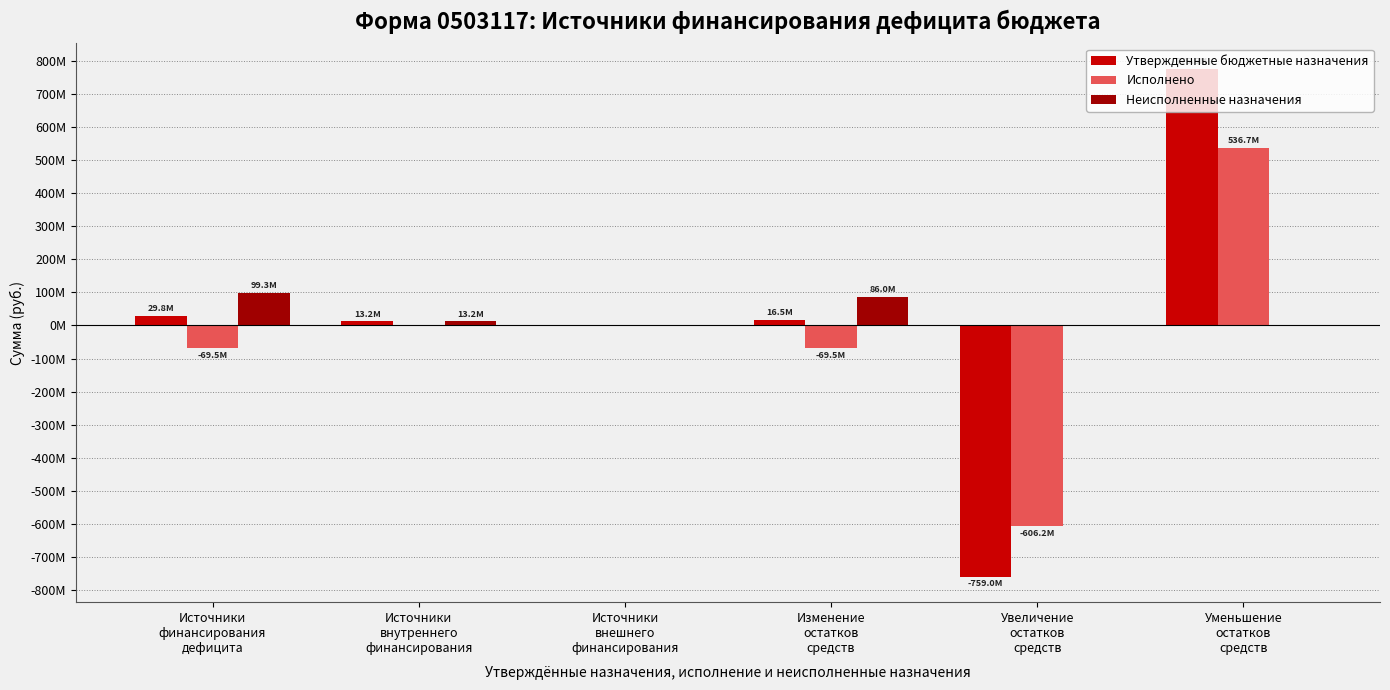

At which label does Утвержденные бюджетные назначения reach its peak?

Уменьшение
остатков
средств